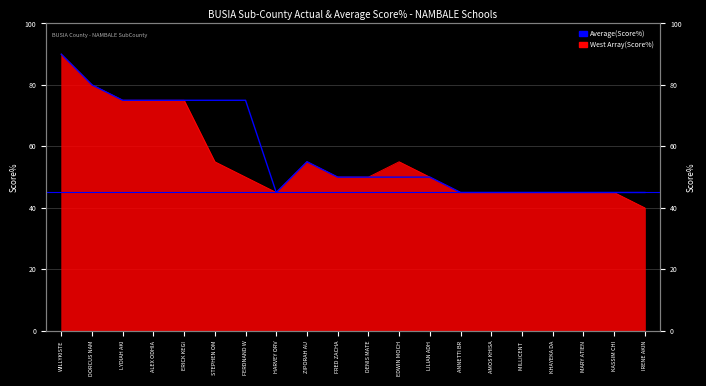

What is the label of the 12th point from the left?

EDWIN MOCH